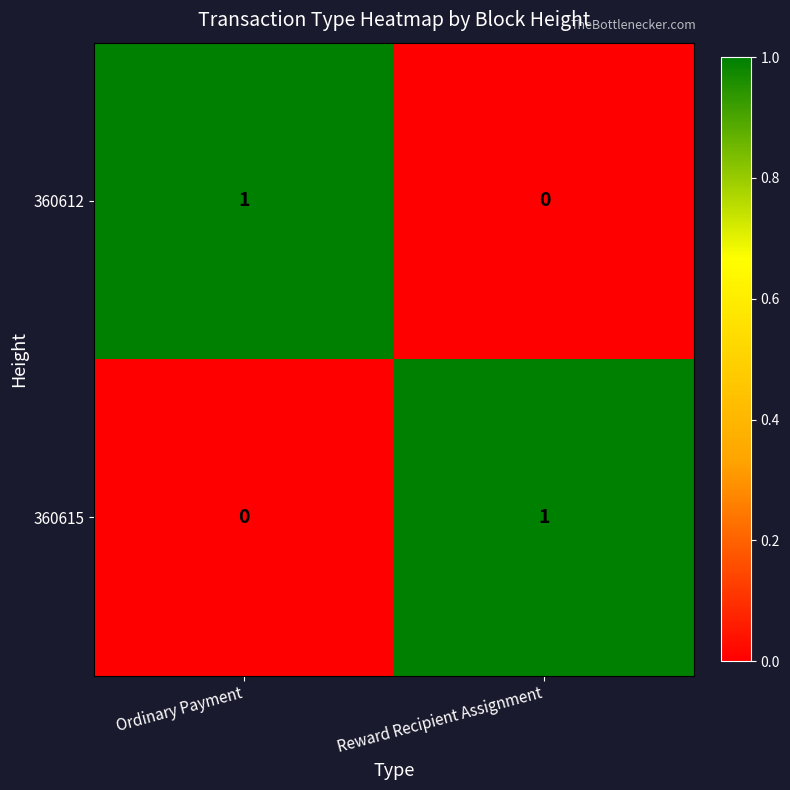

Which category has the highest value in the 360615 series?

Reward Recipient Assignment